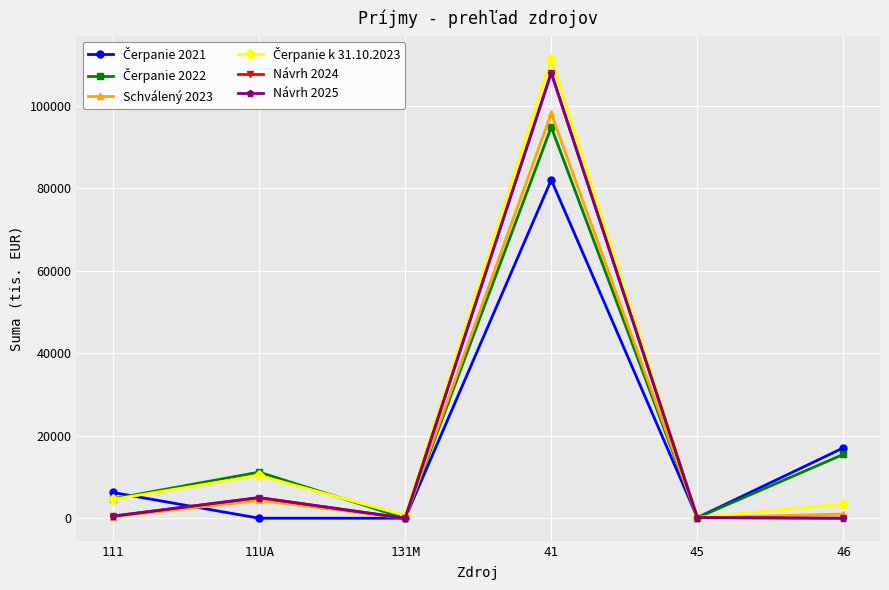

Is this an area chart (filled region under the line)?

No